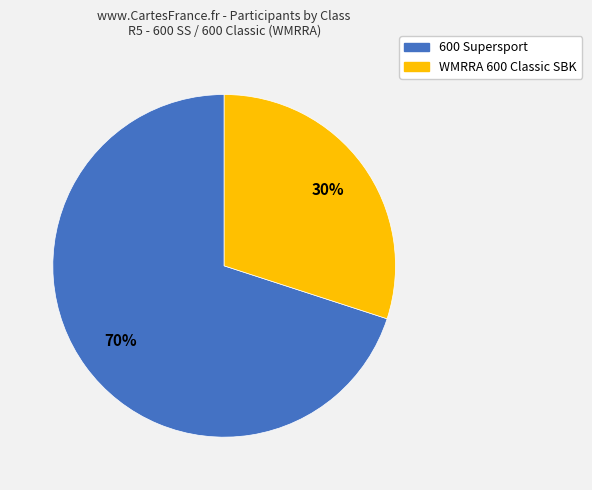

Is the sum of 600 Supersport and WMRRA 600 Classic SBK greater than half?

Yes